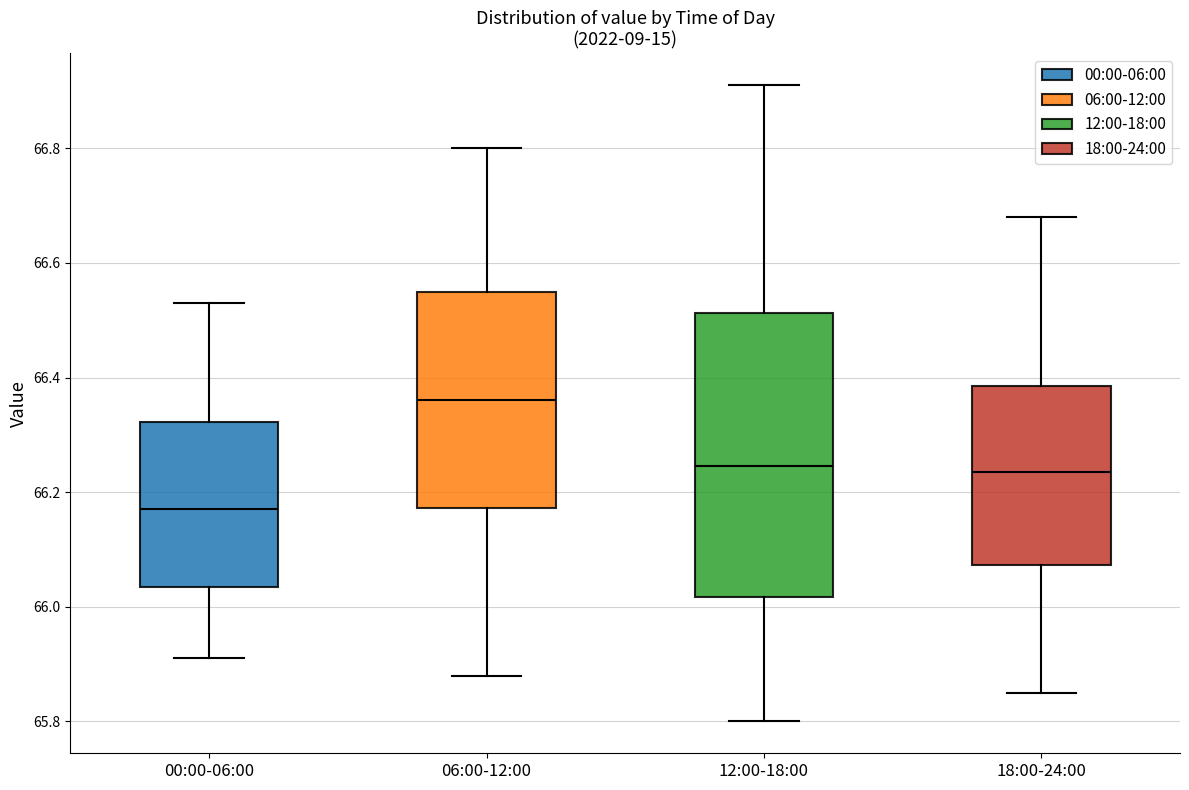

Where does the median line of the box for 06:00-12:00 sit on the y-axis? The values are not printed on the chart, so give them approximately, as read against the axis.

66.36